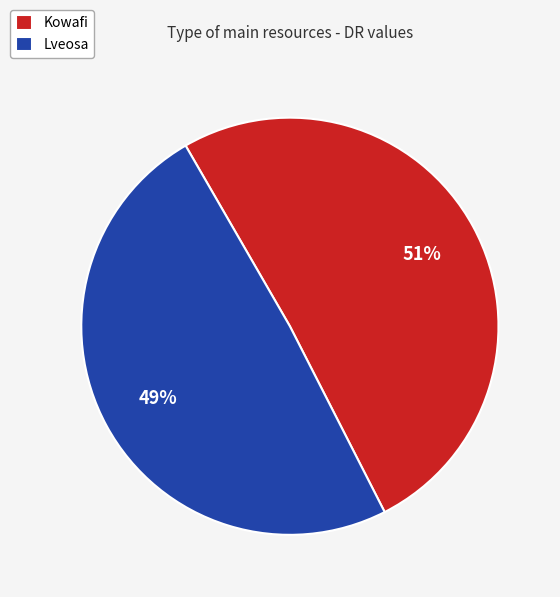

Which category has the biggest portion of the pie?

Kowafi